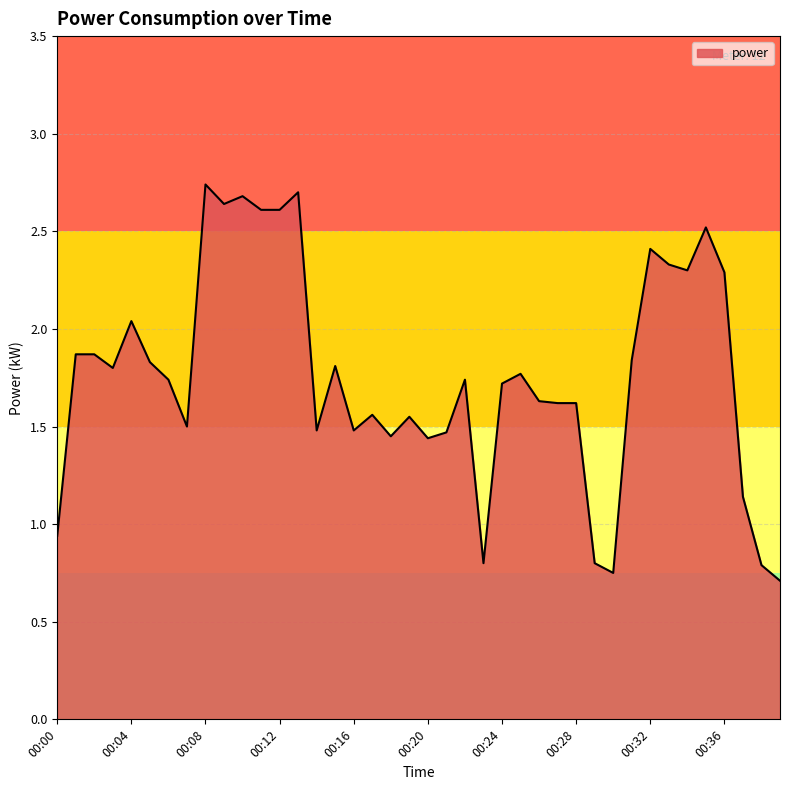

What is the minimum value shown in the chart?

0.7